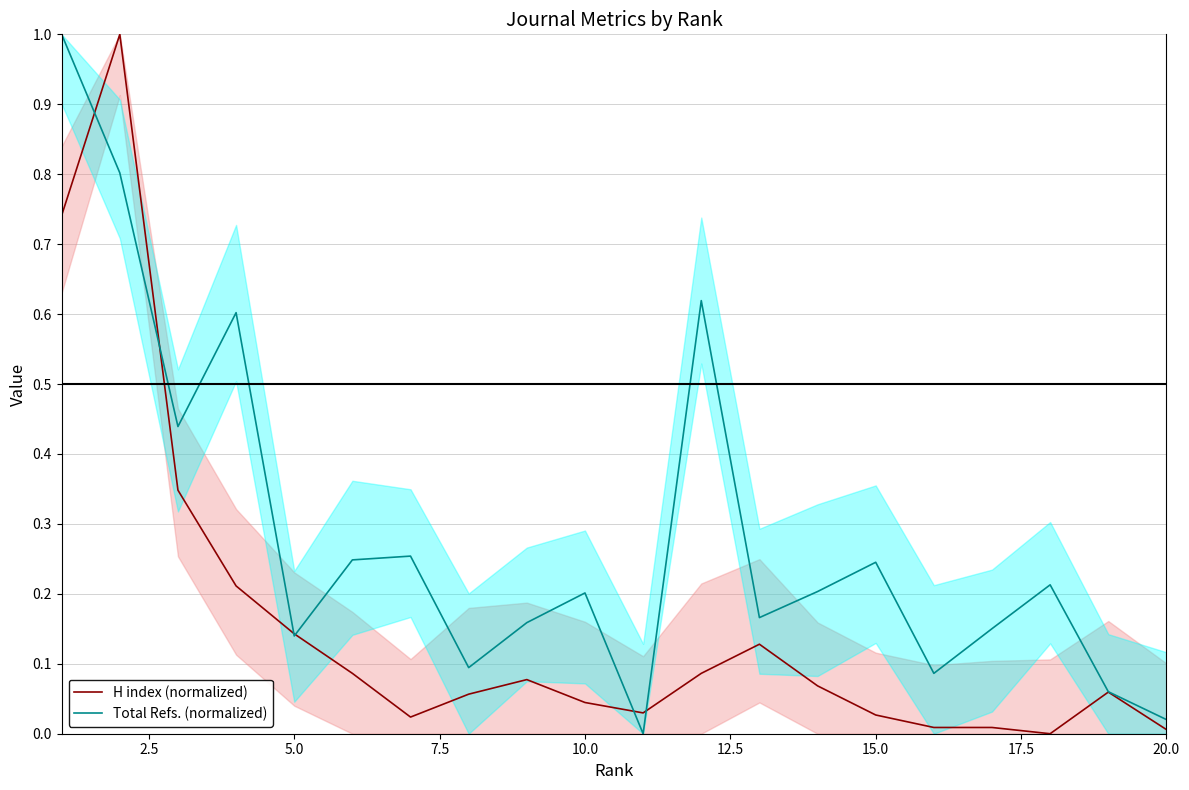

Which series ends up on top after the final intersection of H index (normalized) and Total Refs. (normalized)?

Total Refs. (normalized)